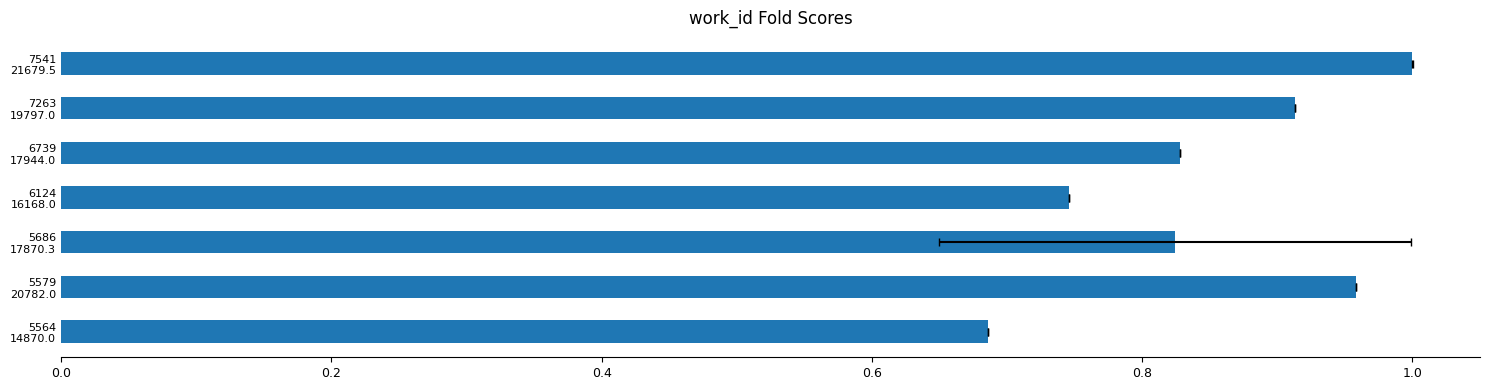

What is the difference between the maximum and second lowest values?

0.3